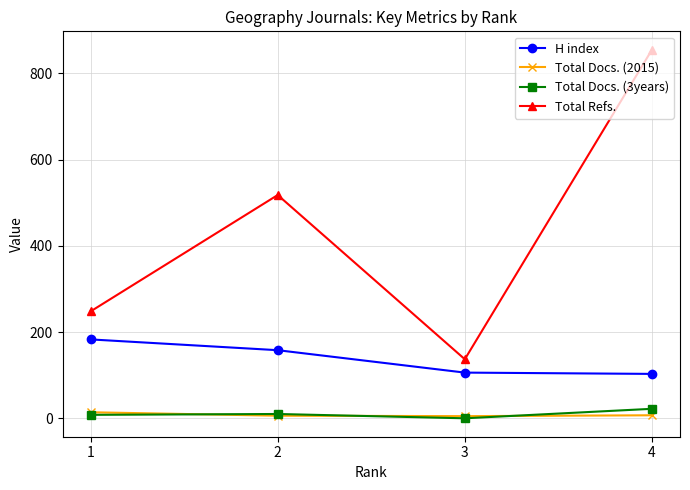

True or false: H index and Total Refs. intersect in this chart.

False